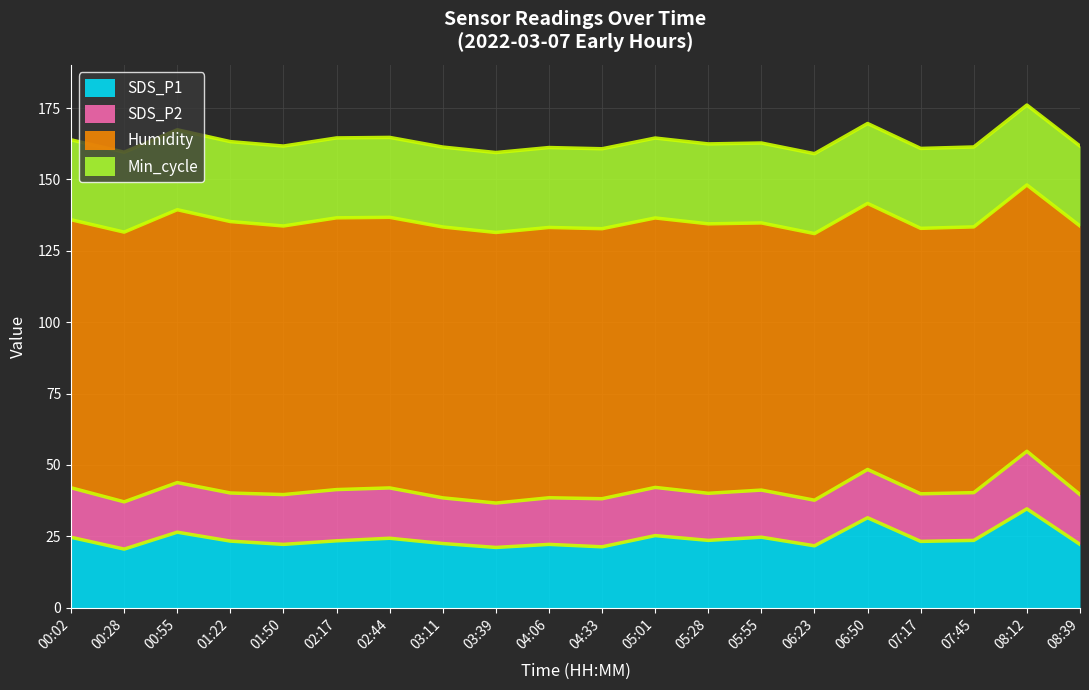

Is the value of SDS_P1 at 07:17 greater than the value of SDS_P2 at 01:22?

Yes